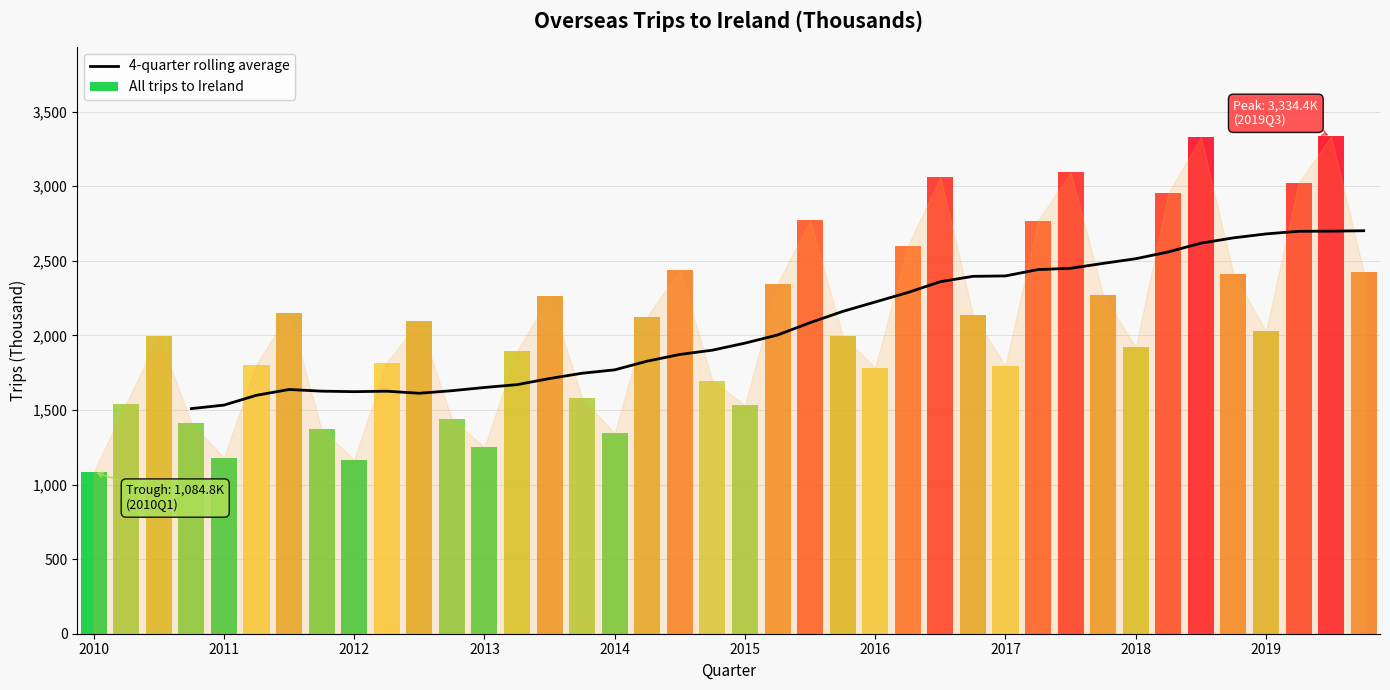

What is the minimum value for 4-quarter rolling average?

1509.3